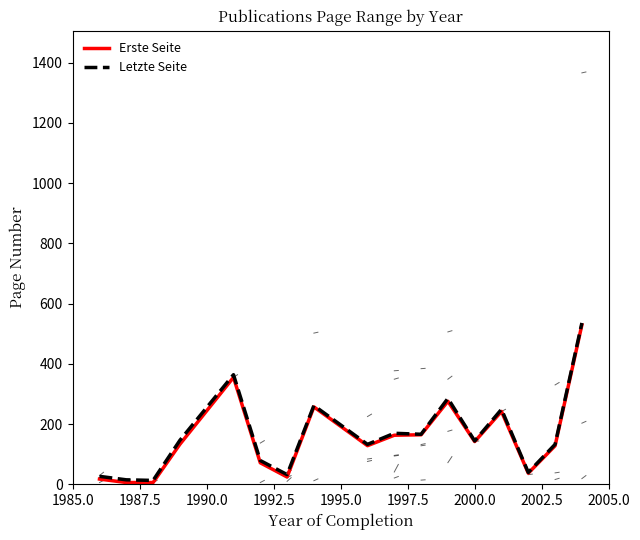

Count the number of categories in the chart.

17